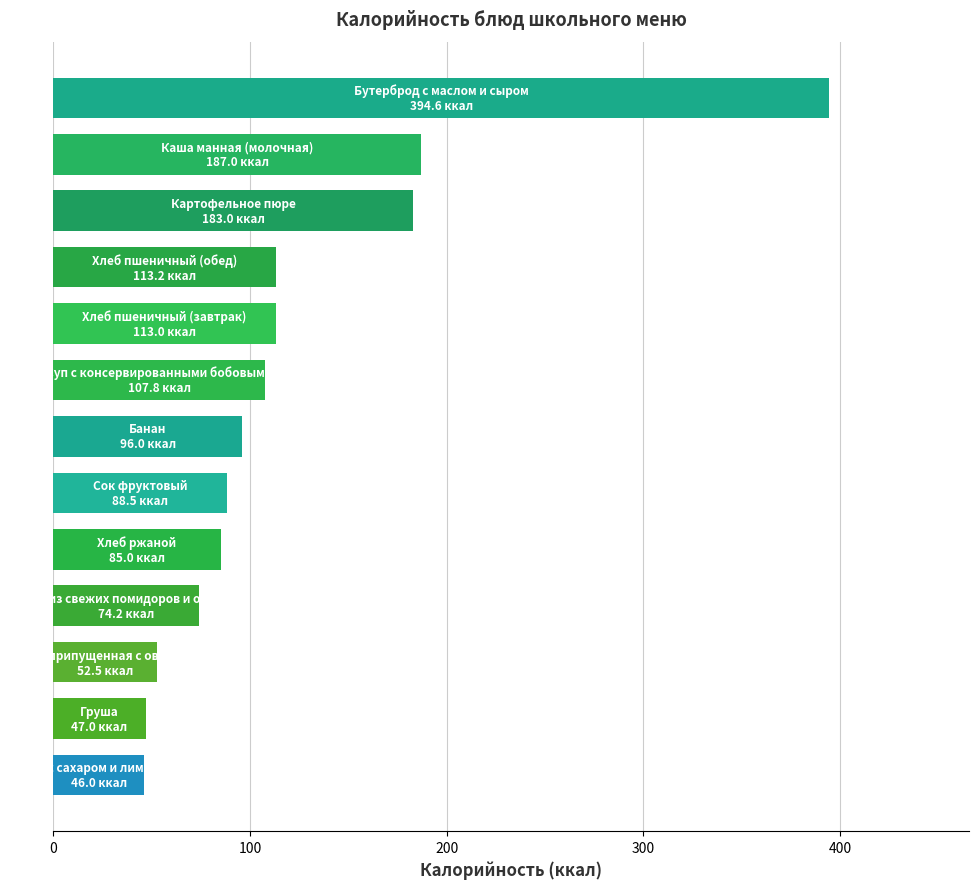

How many data points does each series have?

13